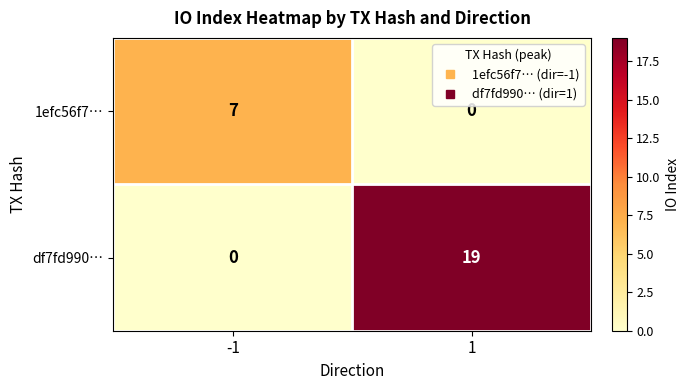

True or false: df7fd990… has a value of 19 at 1.

True